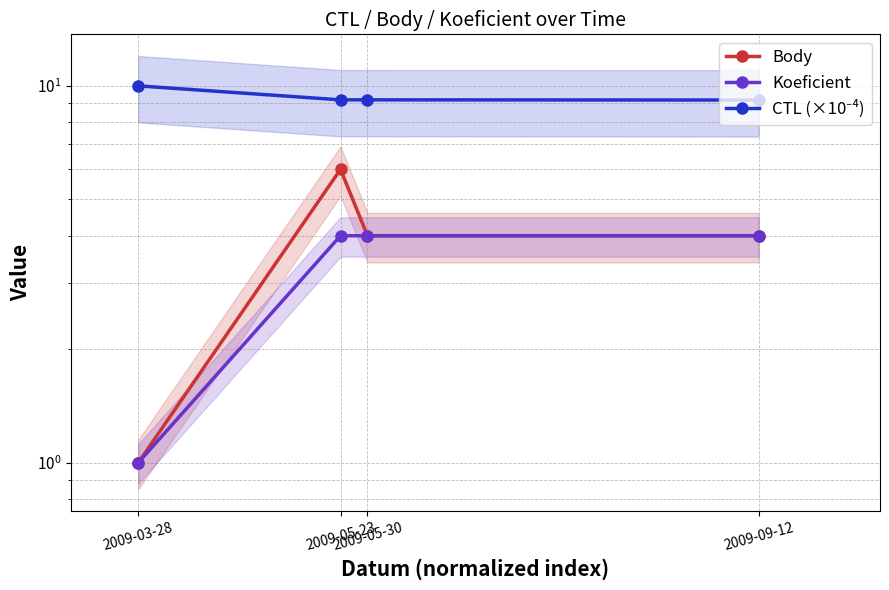

What is the sum of the CTL (×10⁻⁴) values at 2009-05-30 and 2009-03-28?

19.2